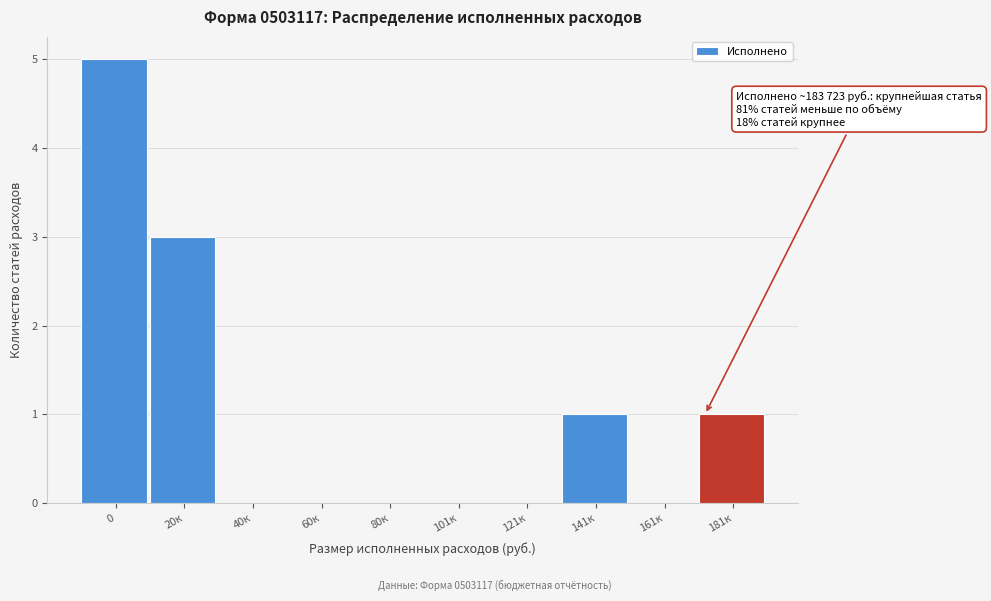

Reading left to right, list all the values displayed in this chart.

0=5	20к=3	40к=0	60к=0	80к=0	101к=0	121к=0	141к=1	161к=0	181к=1